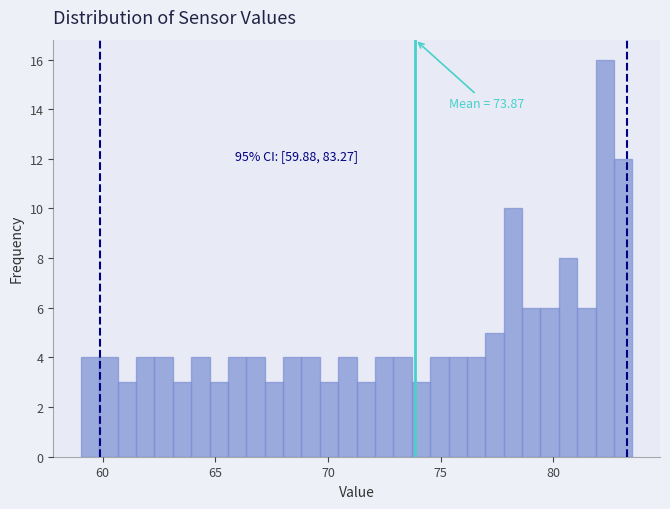

Read against the x-axis, roughly where is the centre of the tallest bar?

82.5